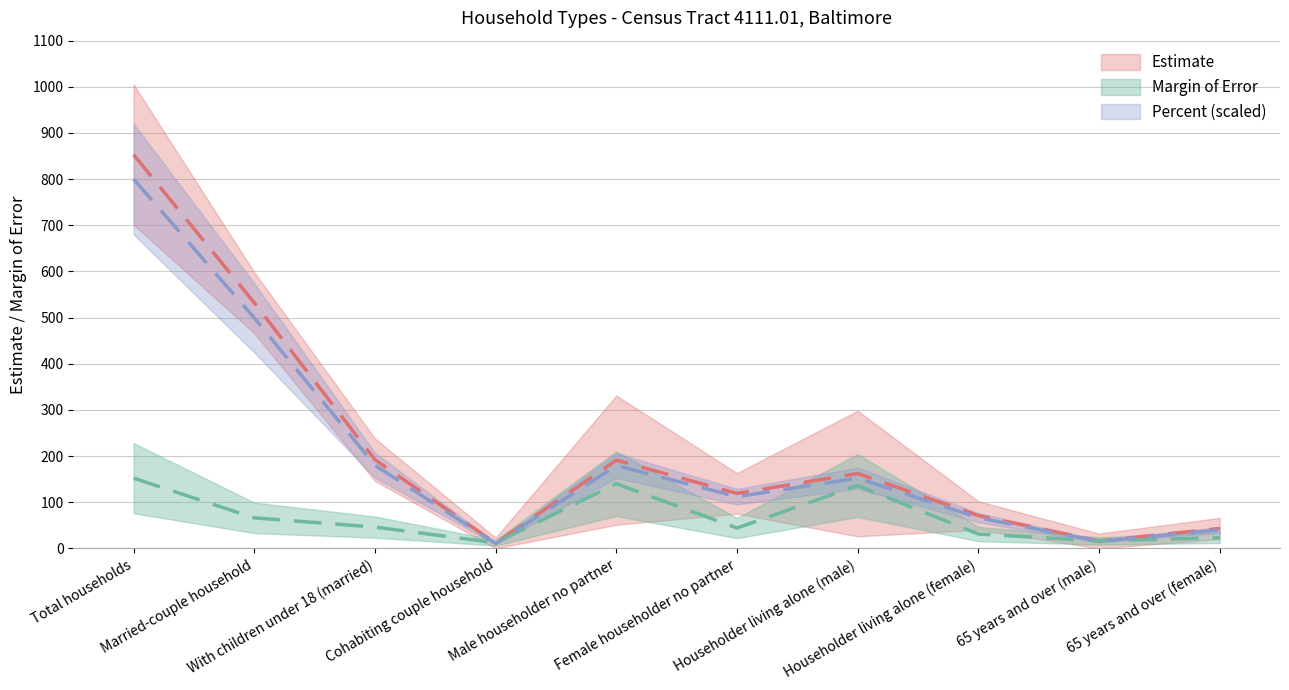

True or false: Estimate has a value of 38.0 at Householder living alone (male).

False